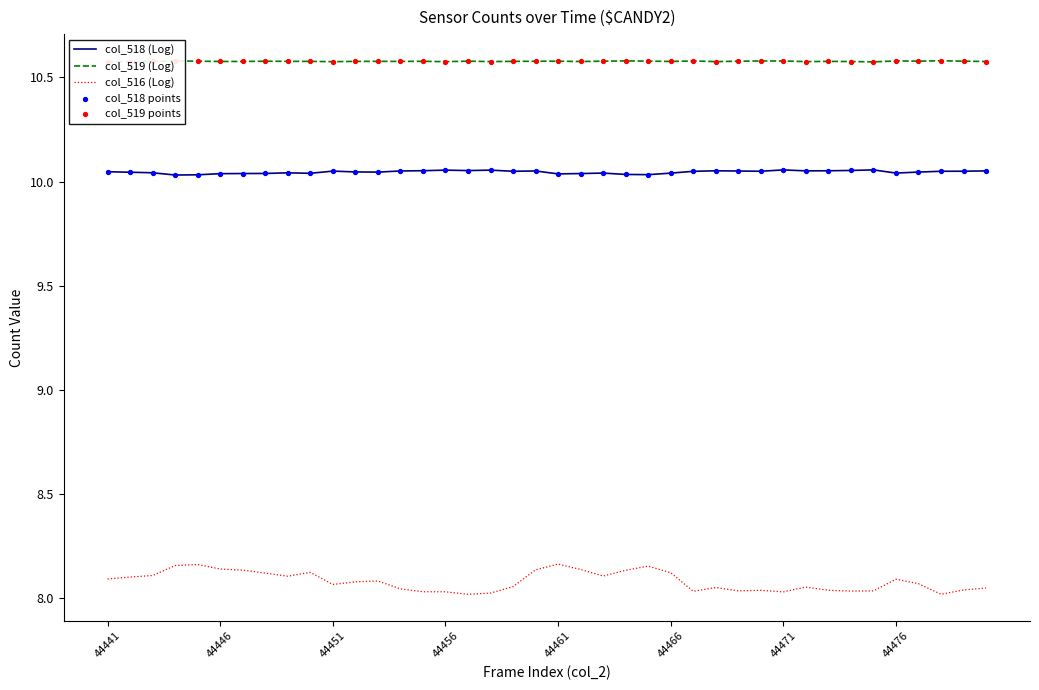

Which series has the largest total across all categories?

col_519 (Log)